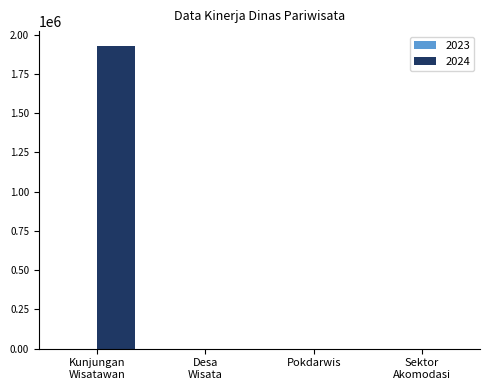

Which series has the largest total across all categories?

2024